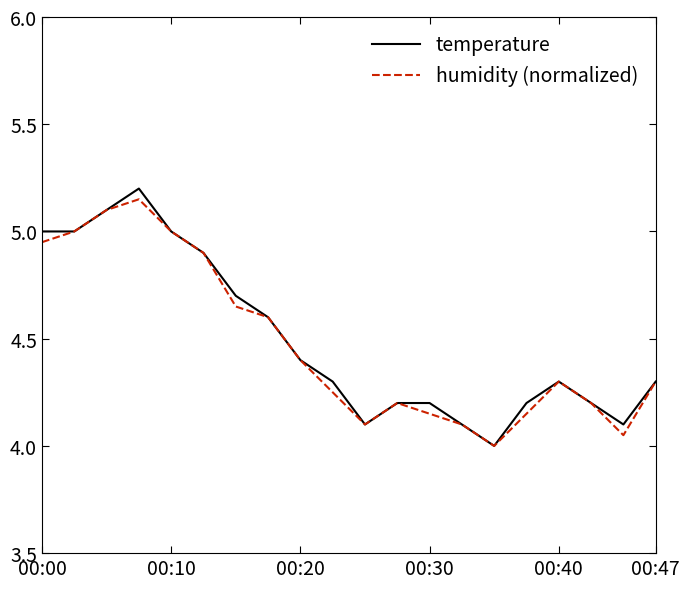

What are all the series names shown in the legend?

temperature, humidity (normalized)